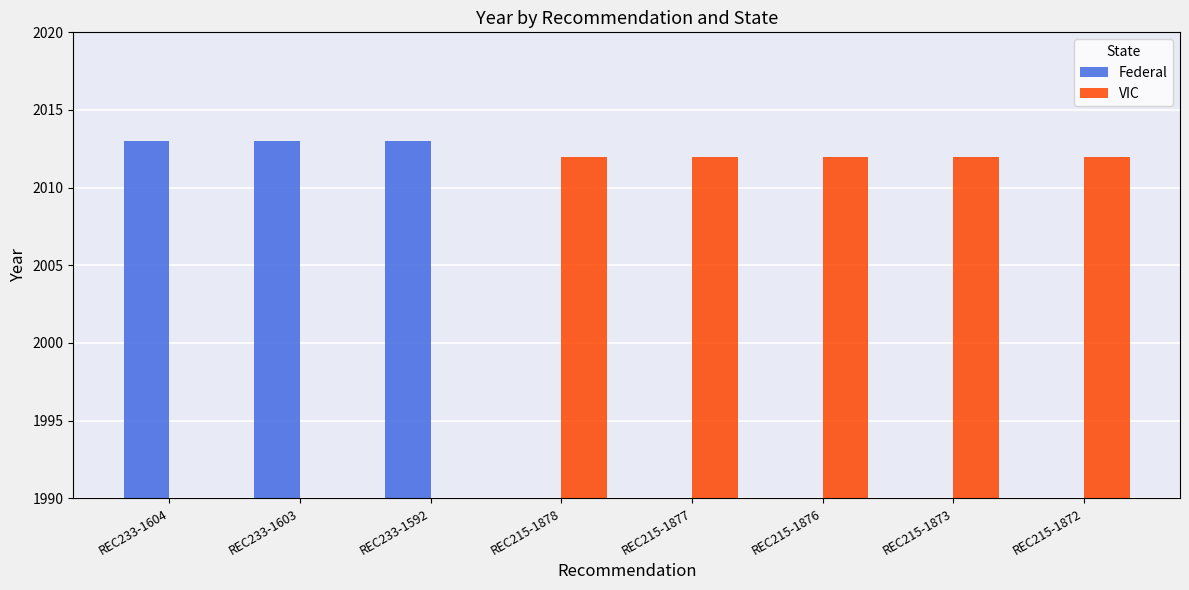

At which label is VIC closest to 1006?

REC233-1604